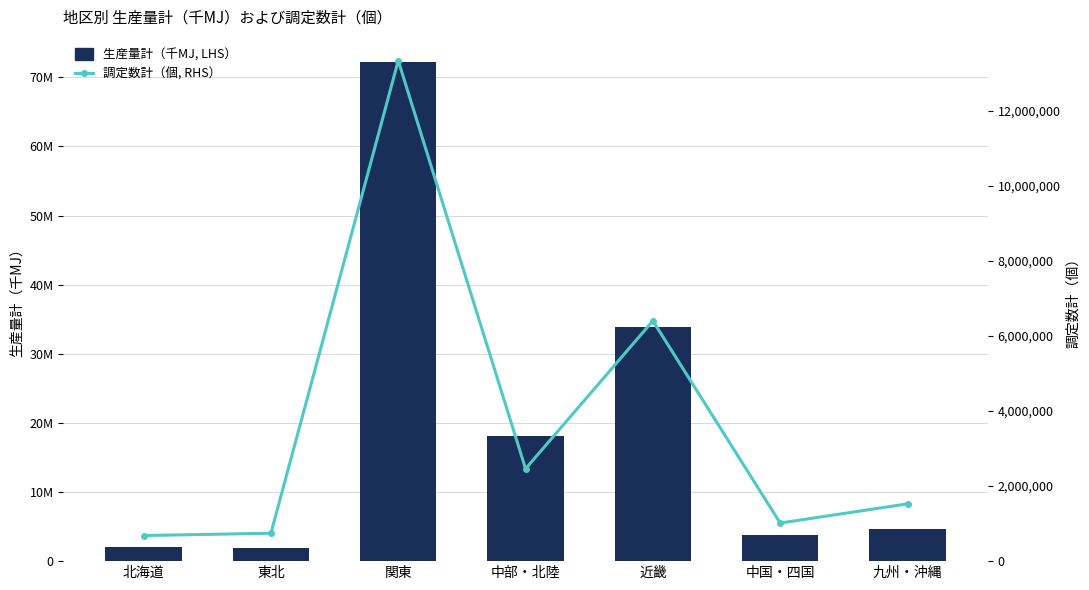

What is the label of the 3rd bar from the left?

関東